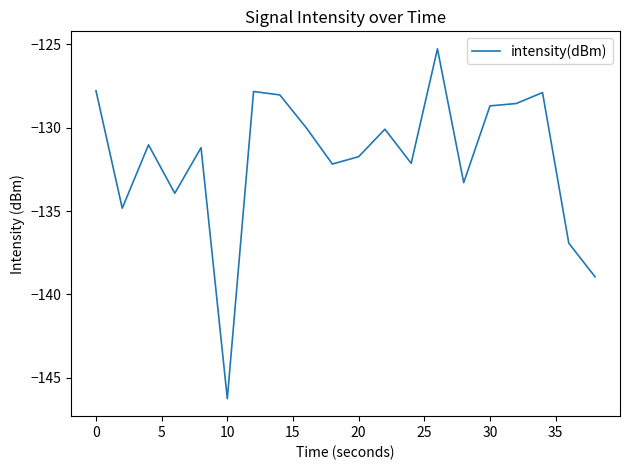

What is the difference between the second highest and minimum values?

18.5